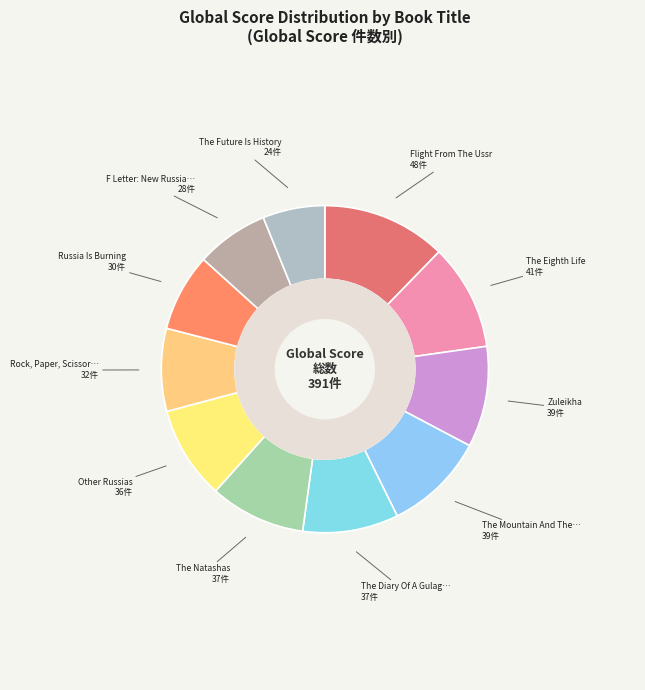

How many slices are in this pie chart?

11